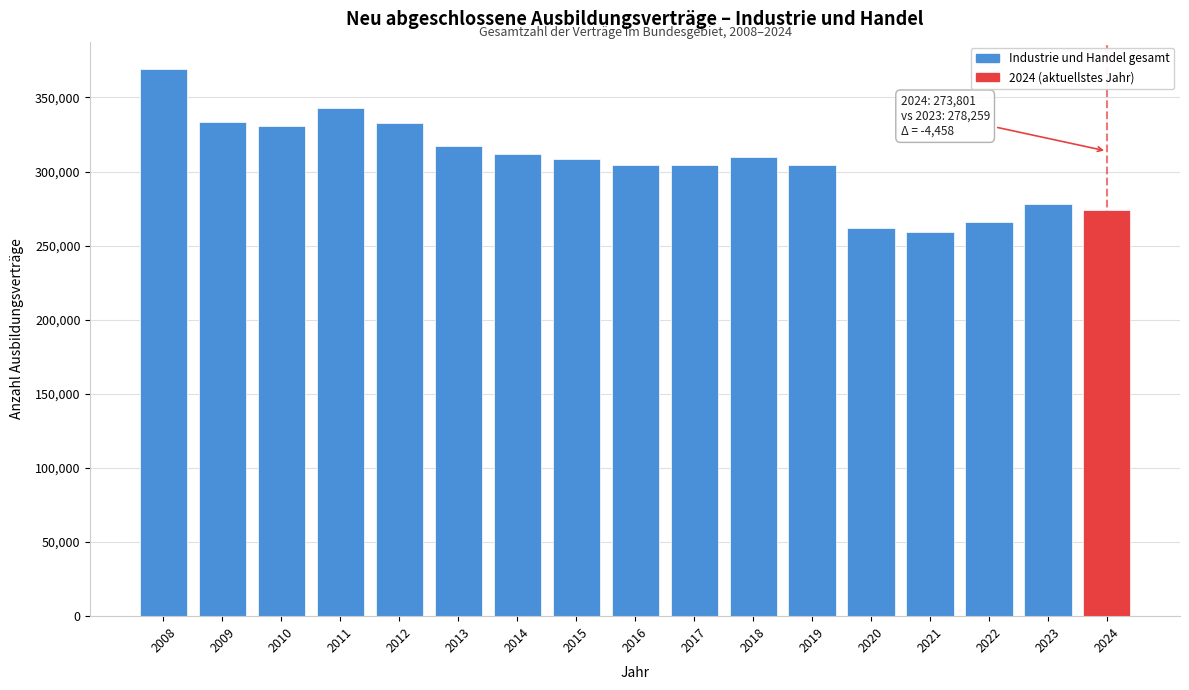

What is the maximum value shown in the chart?

369195